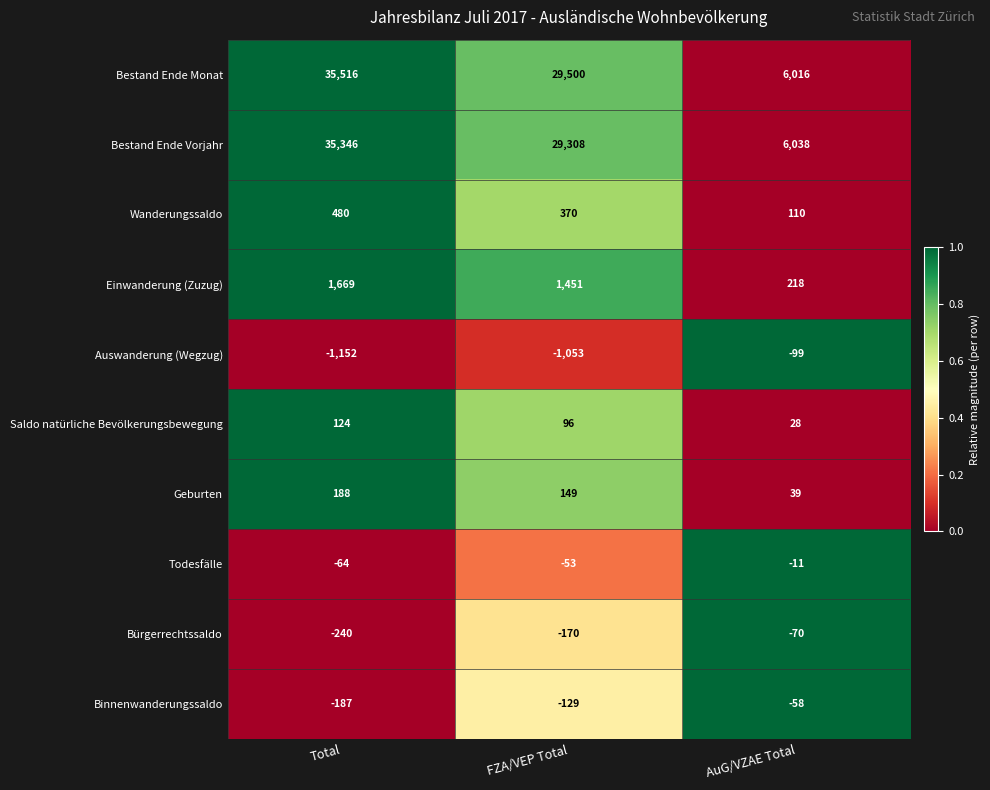

List the series in order of their peak value, lowest first.

Auswanderung (Wegzug), Bürgerrechtssaldo, Binnenwanderungssaldo, Todesfälle, Saldo natürliche Bevölkerungsbewegung, Geburten, Wanderungssaldo, Einwanderung (Zuzug), Bestand Ende Vorjahr, Bestand Ende Monat